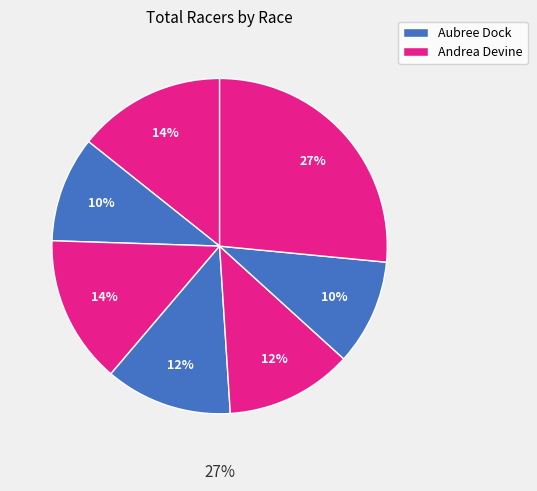

Is there a majority slice in this chart?

No